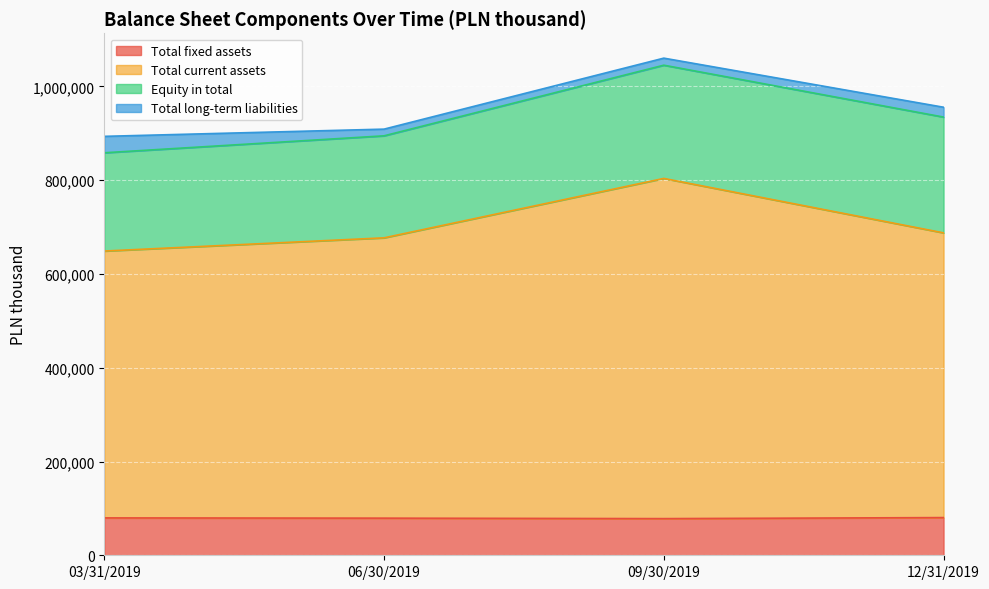

Is it true that Total fixed assets equals 79197 at 06/30/2019?

True